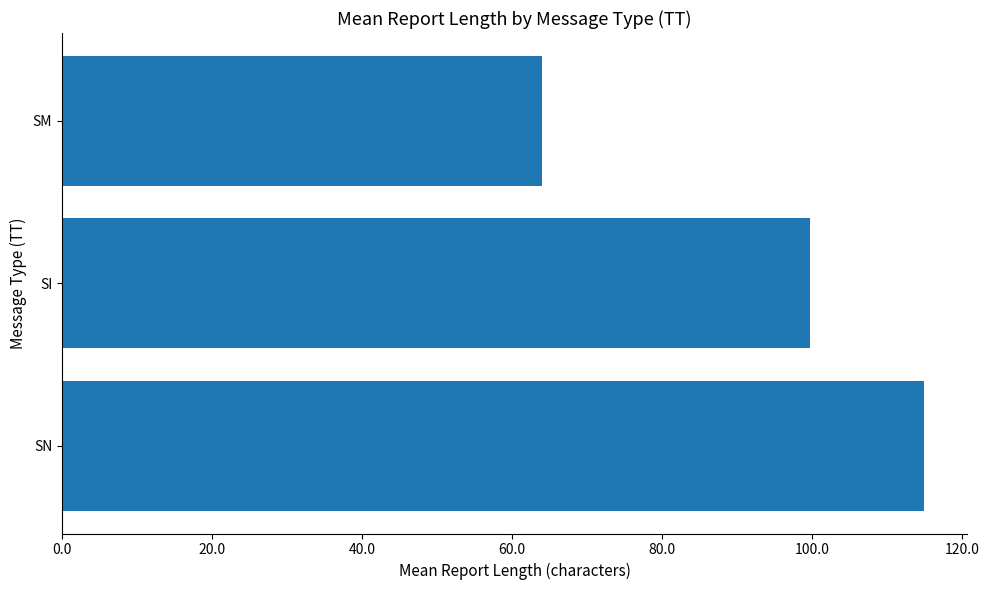

Reading bottom to top, list all the values displayed in this chart.

SN=115.0	SI=99.8	SM=64.0